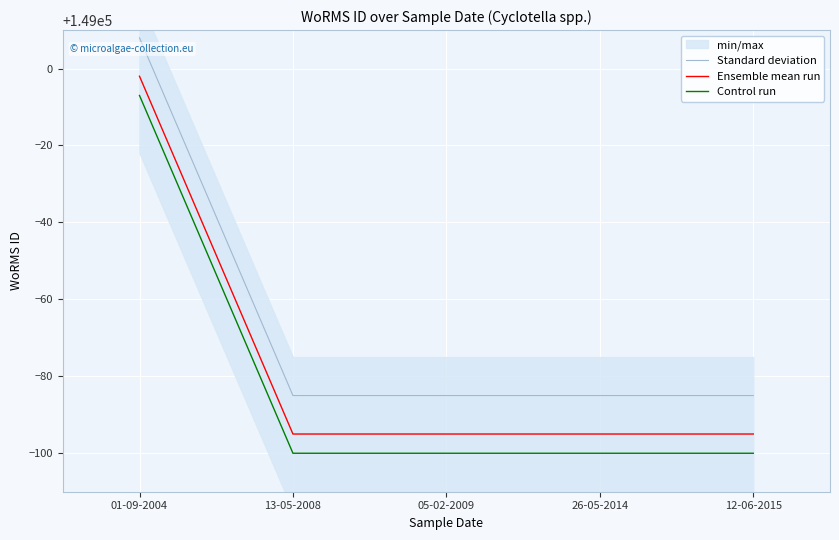

List the series in order of their peak value, highest first.

Standard deviation, Ensemble mean run, Control run